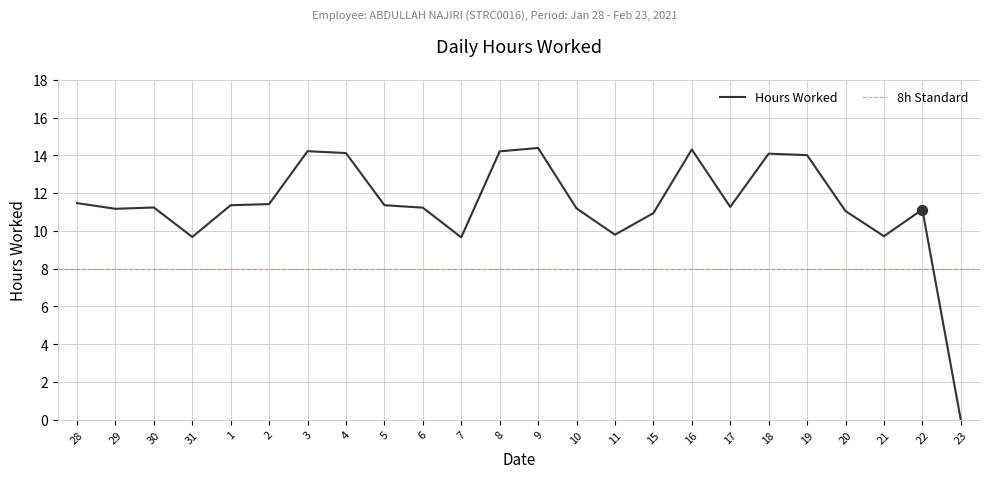

What is the ratio of the value at 15 to the value at 10?

1.0